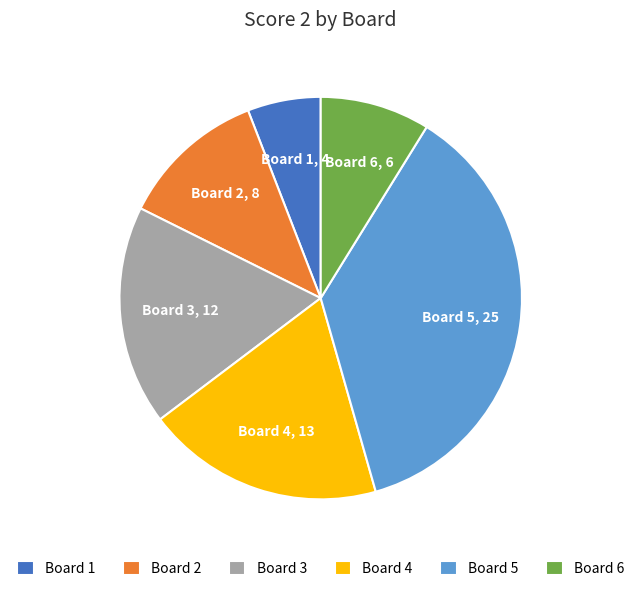

The Board 6 slice represents 9% of the pie. True or false?

True